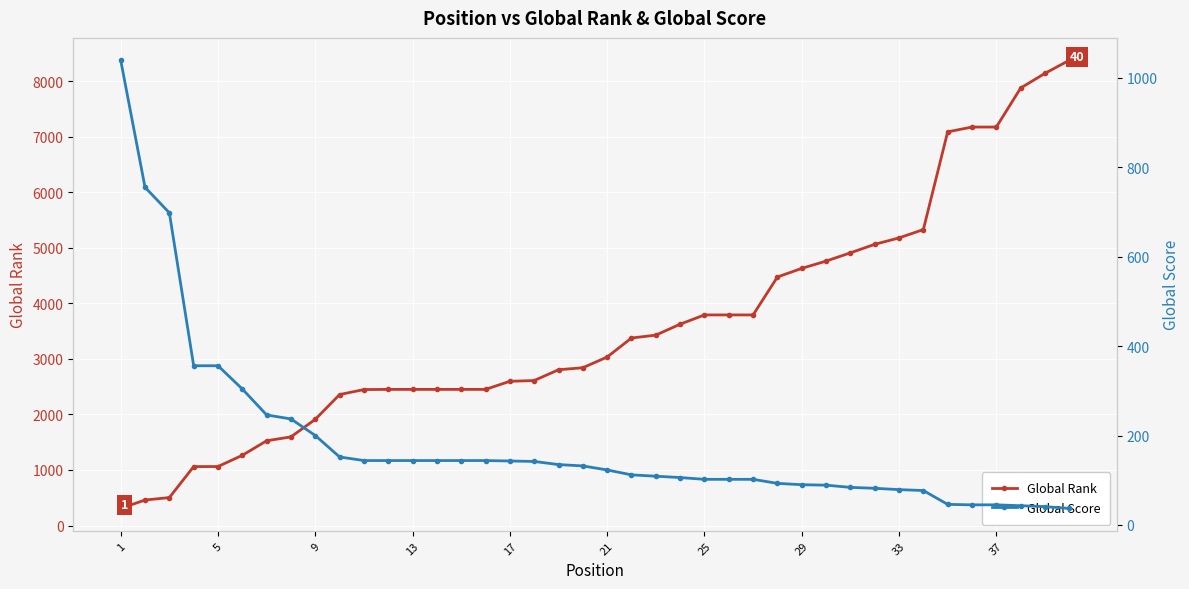

How many data points in Global Rank are above 3034?

19